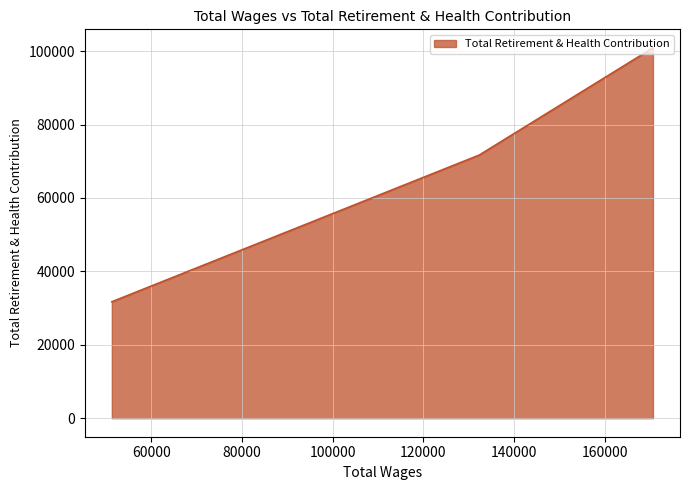

True or false: the data shows 100878 at 170670.0.

True